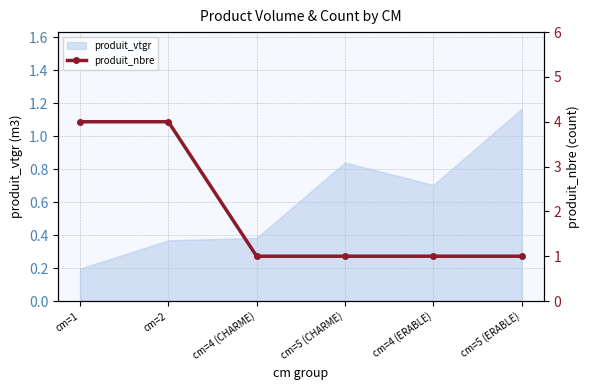

At which label is produit_vtgr closest to 0?

cm=1